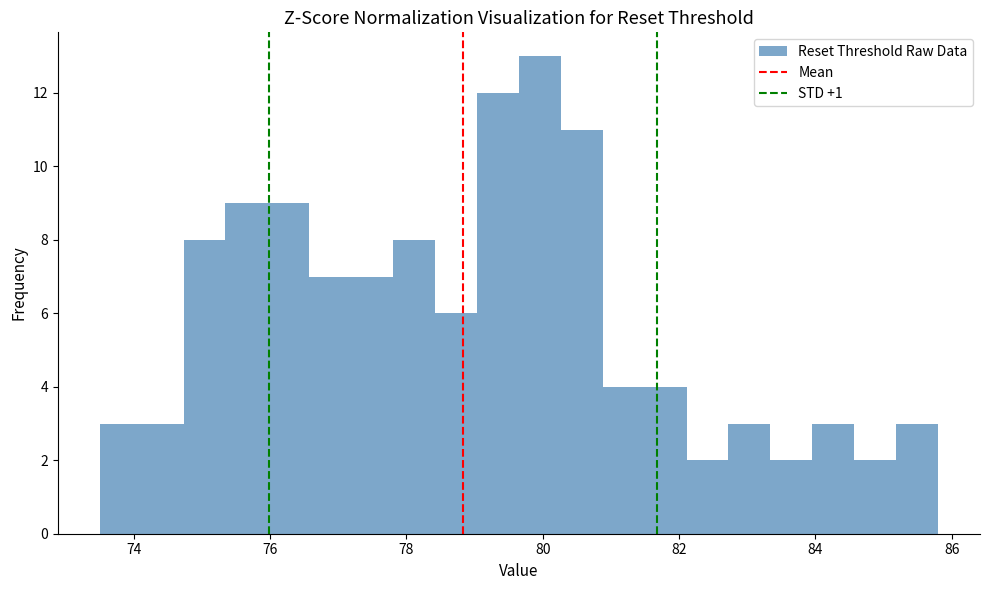

Read against the x-axis, roughly where is the centre of the tallest bar?

80.0